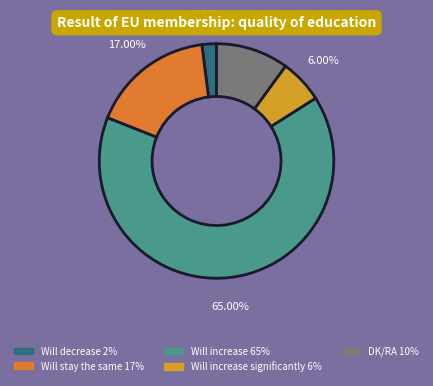

What is the smallest slice in the pie chart?

Will decrease